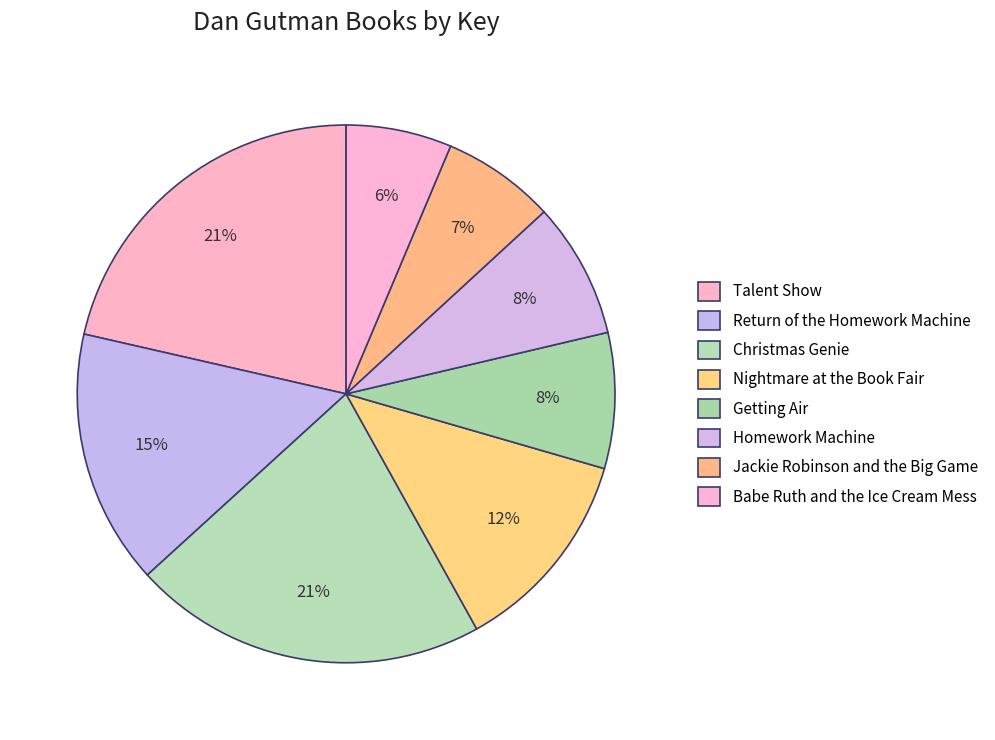

True or false: Talent Show accounts for 35% of the total.

False